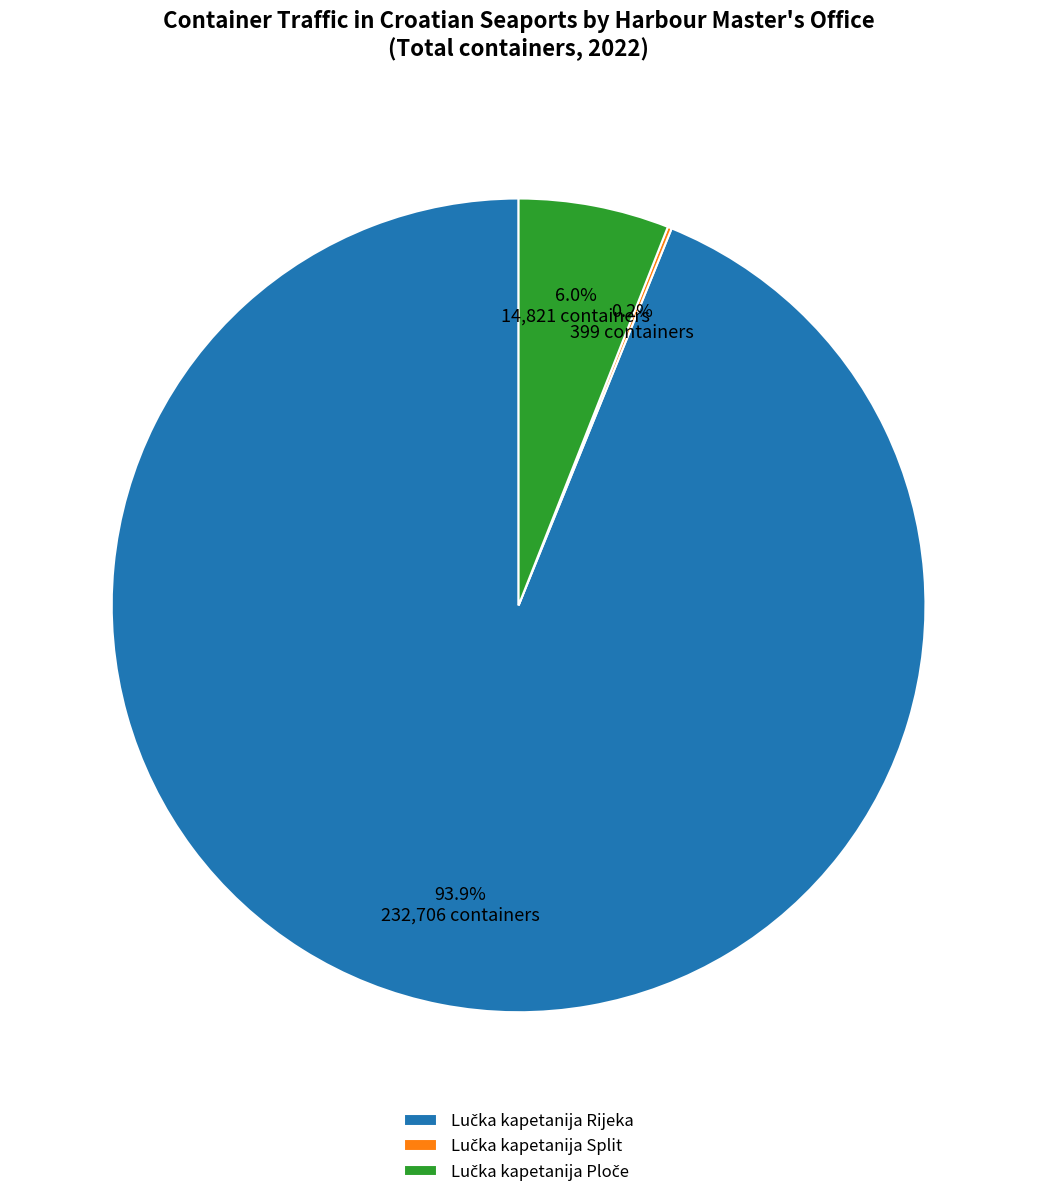

Is there a majority slice in this chart?

Yes